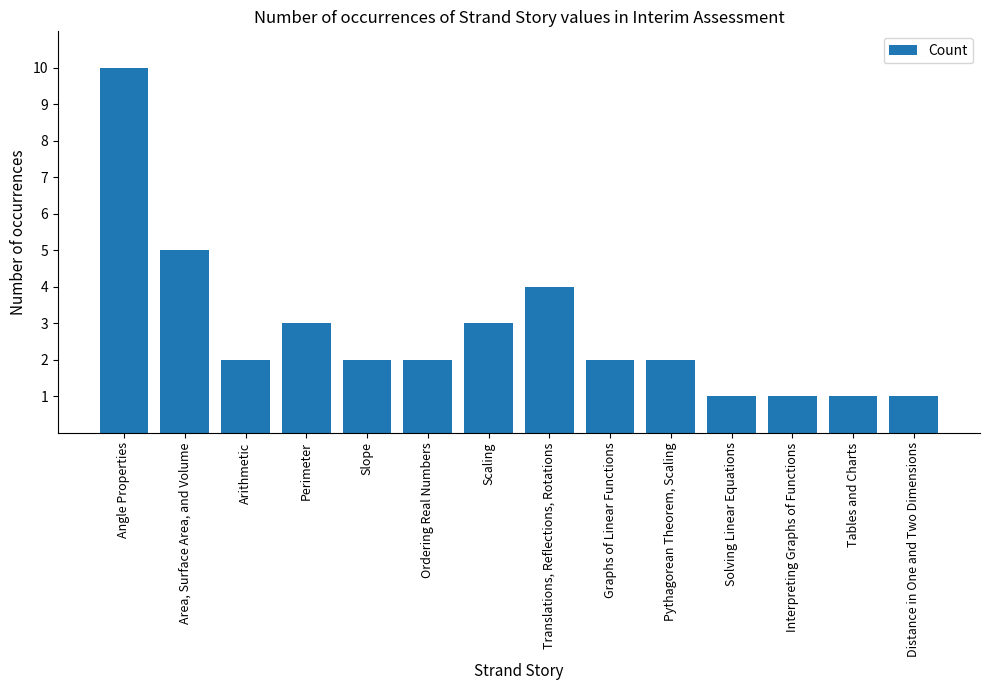

Is it true that the value at Solving Linear Equations is 1?

True